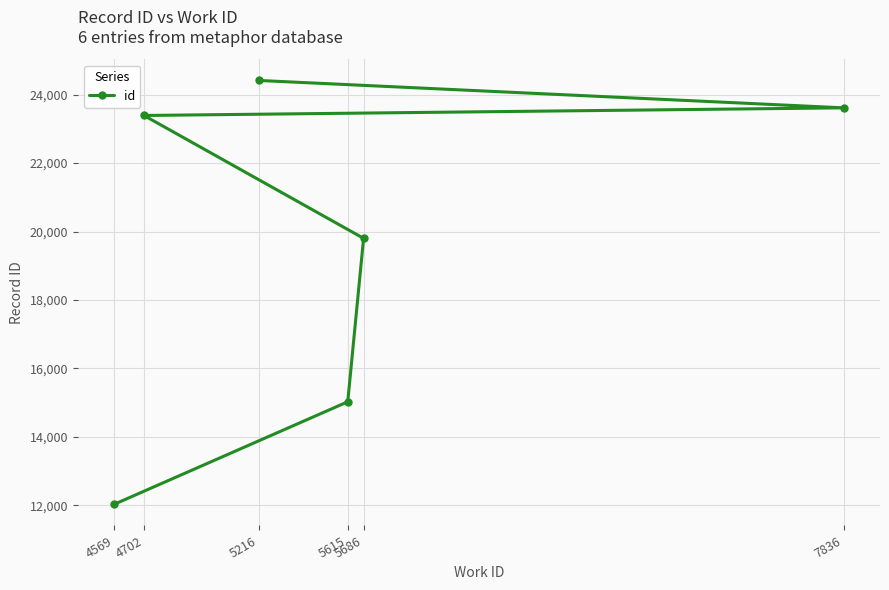

At which label is the value closest to 18222?

5686